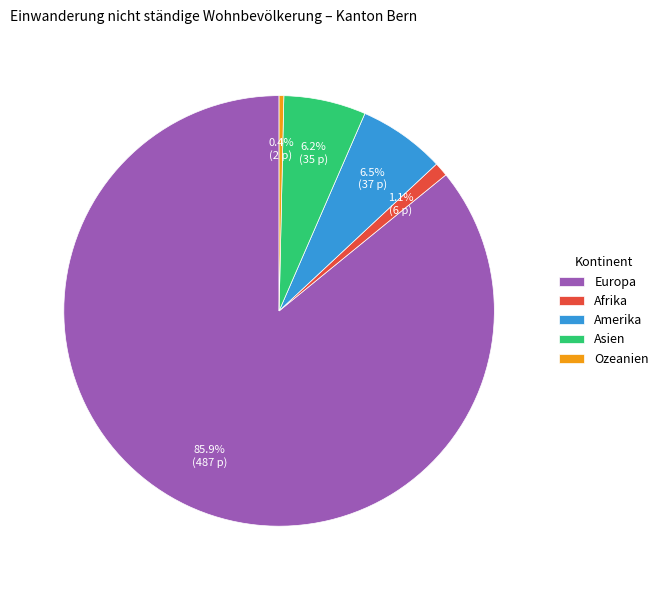

Which category has the biggest portion of the pie?

Europa